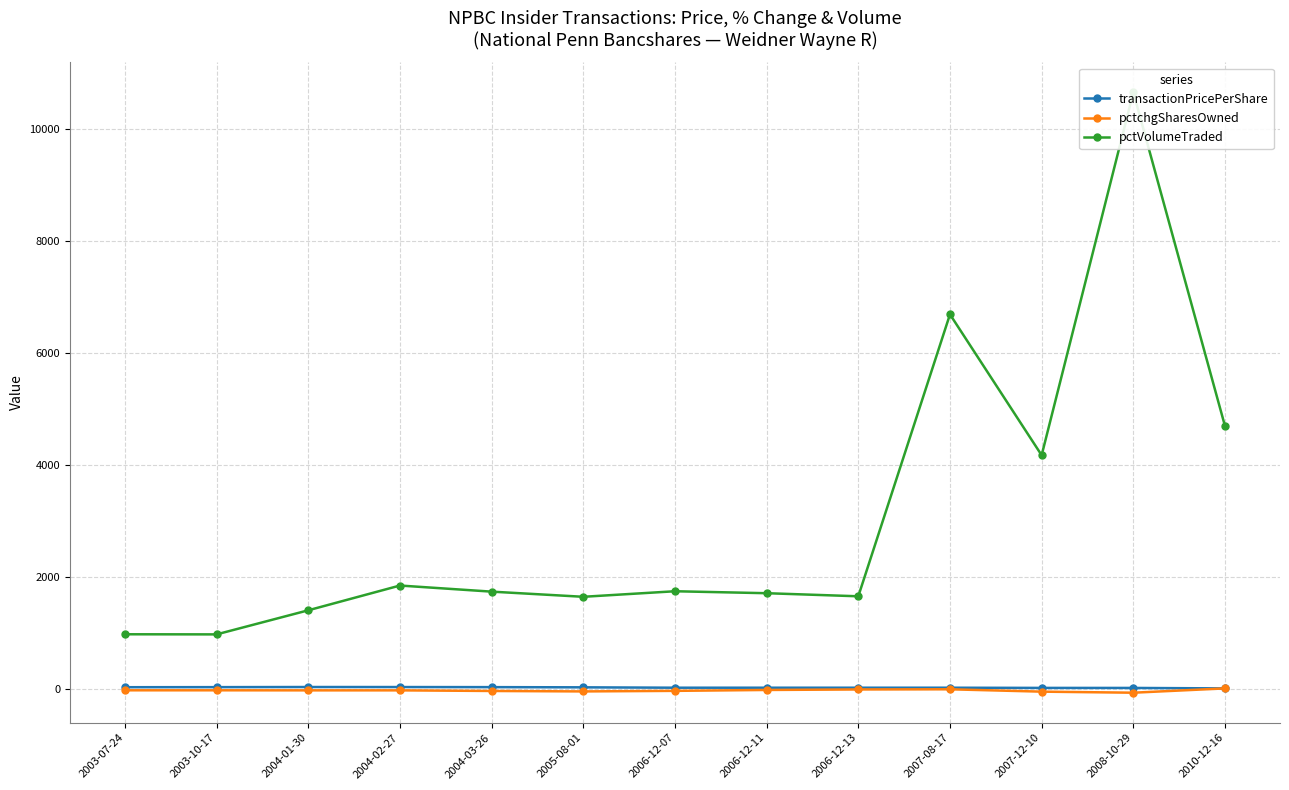

At which label is pctVolumeTraded closest to 5810?

2007-08-17